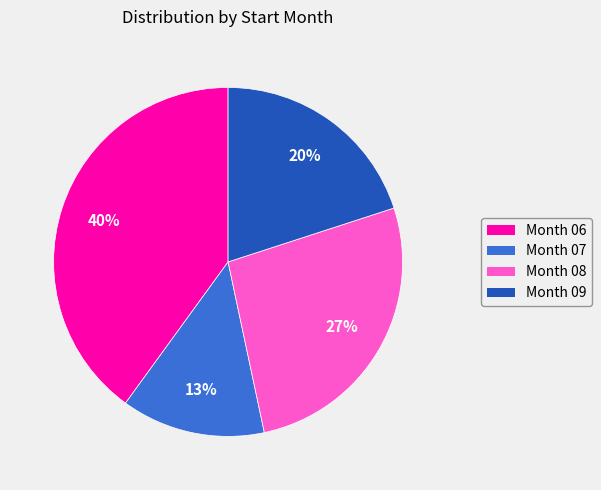

To the nearest percent, what is the difference between the largest and smallest slice percentages?

27%